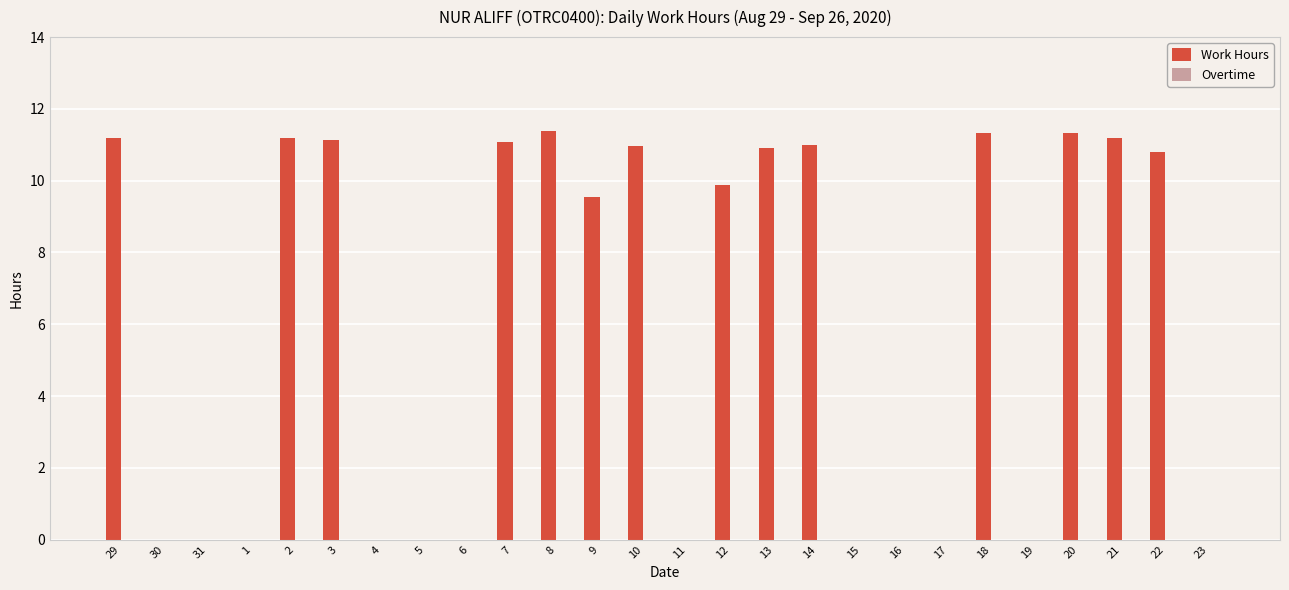

At which label is the value closest to 5?

9